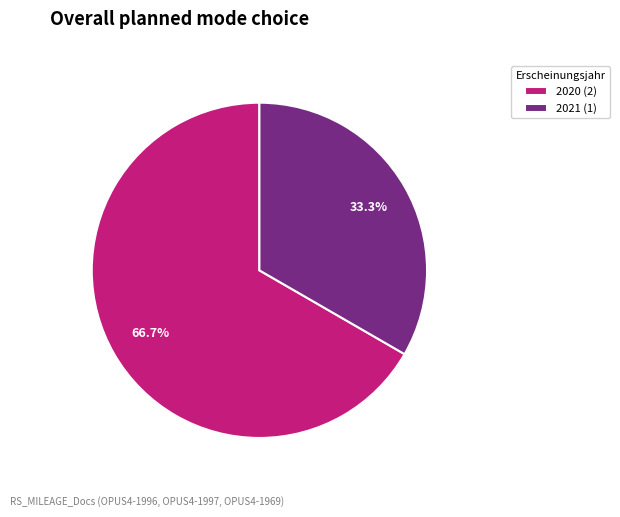

Which slice represents more than half of the pie?

2020 (2)